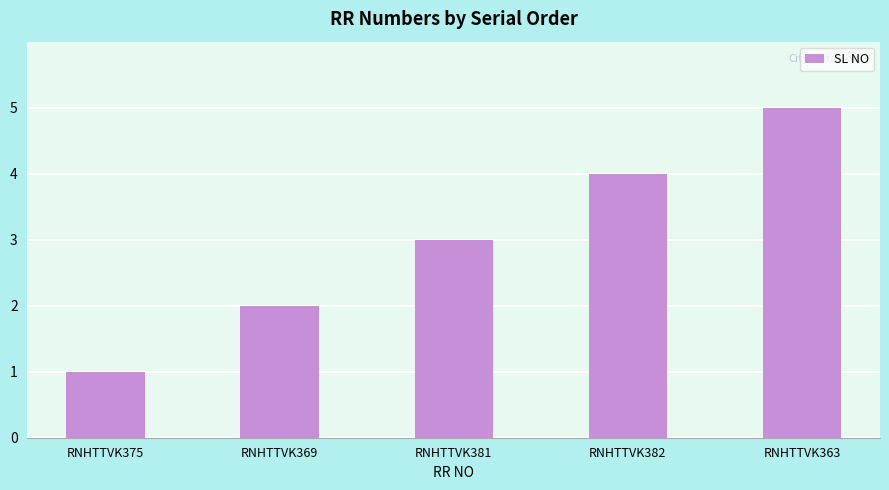

Rank the categories by value from lowest to highest.

RNHTTVK375, RNHTTVK369, RNHTTVK381, RNHTTVK382, RNHTTVK363